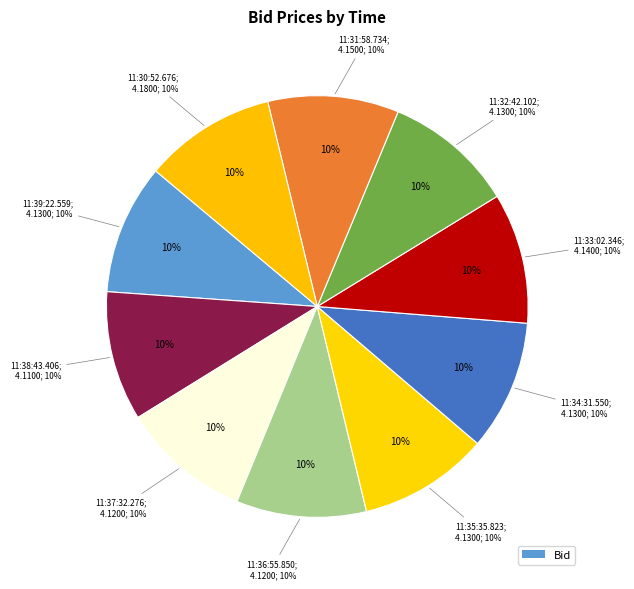

Count the number of slices in the pie.

10